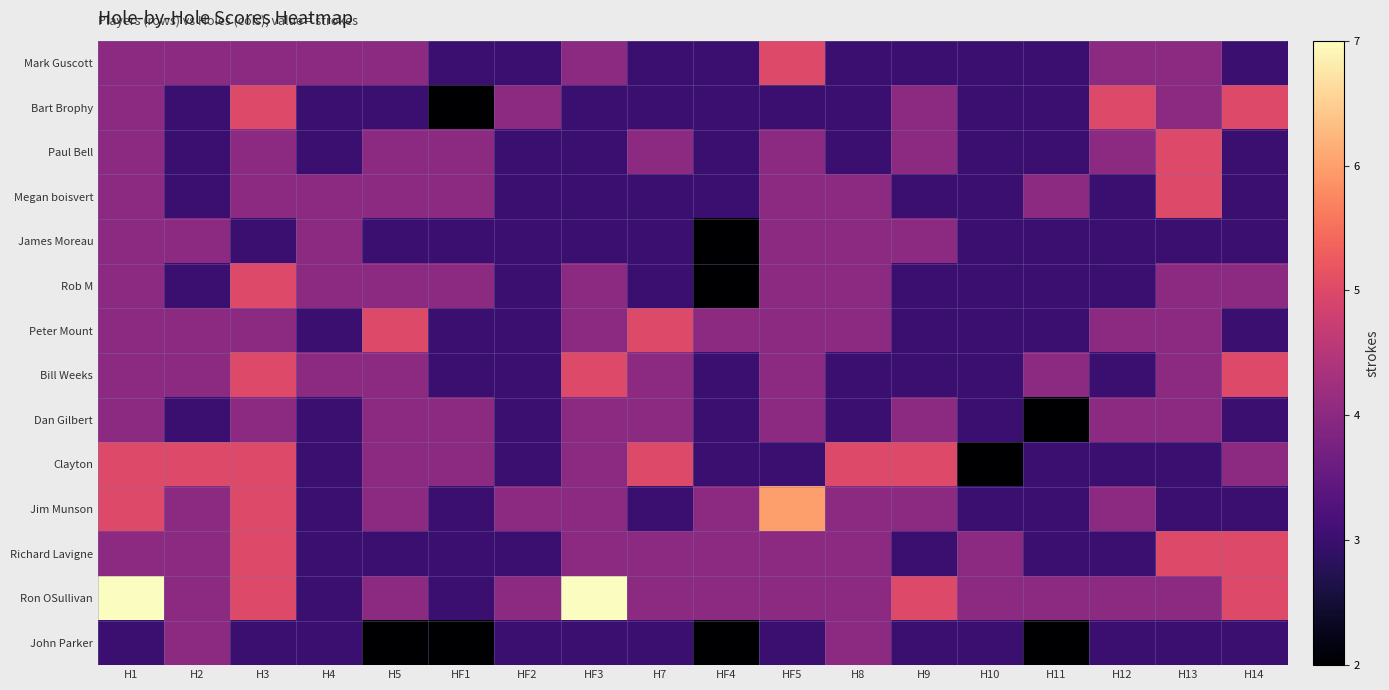

Which series has the widest spread of values?

Ron OSullivan